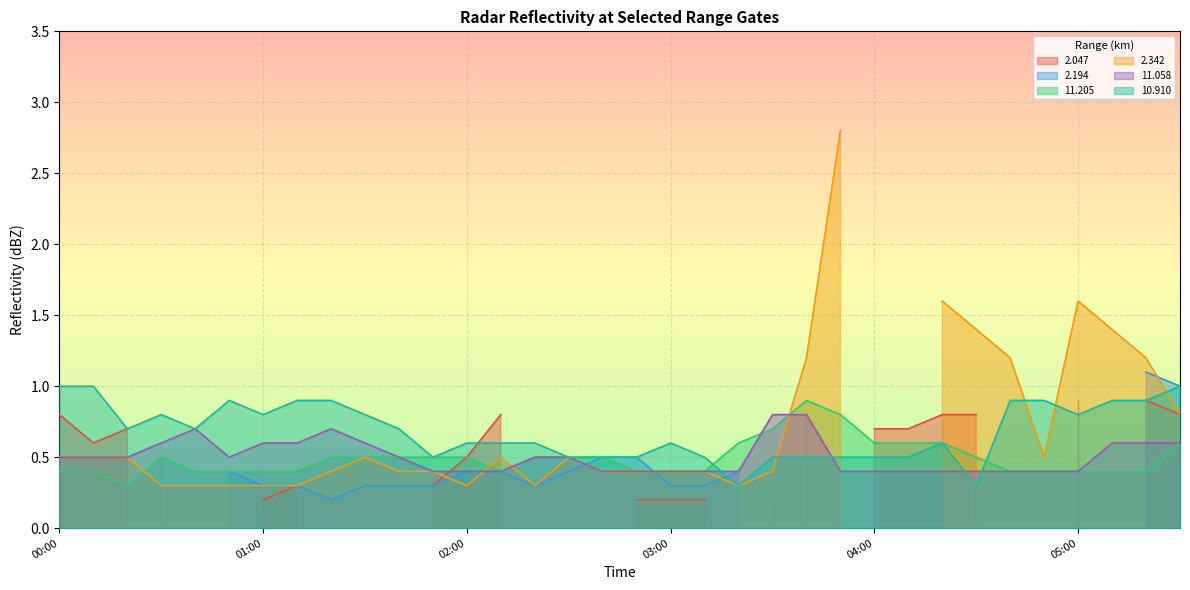

True or false: 11.058 has a value of 0.6 at 01:00.

True